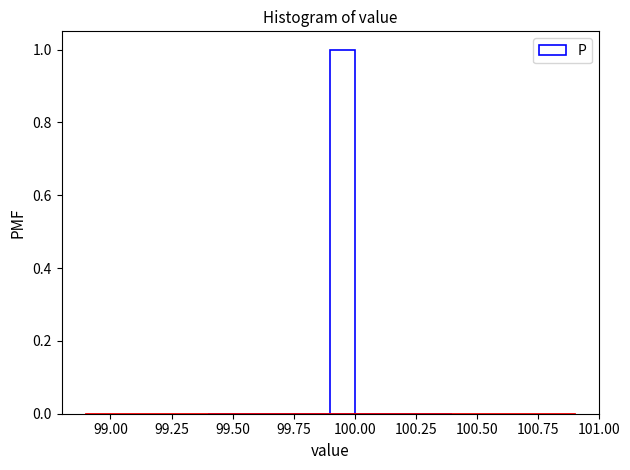

Around what value on the x-axis is the tallest bar? Give the approximate position of its centre, as read against the axis.

99.95